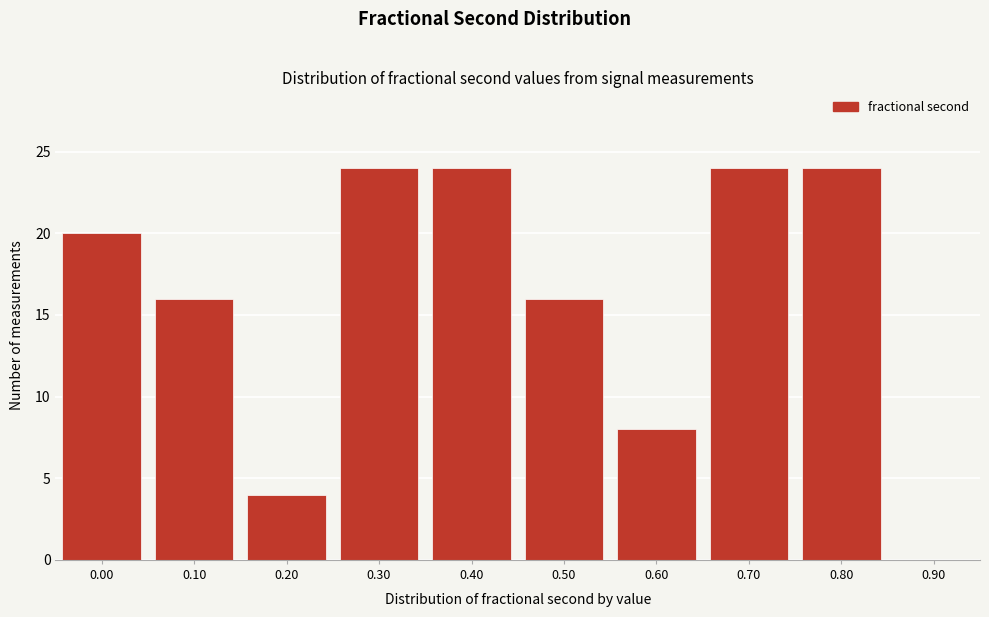

Reading right to left, transcribe all the data shown in this chart.

0.90=0	0.80=24	0.70=24	0.60=8	0.50=16	0.40=24	0.30=24	0.20=4	0.10=16	0.00=20